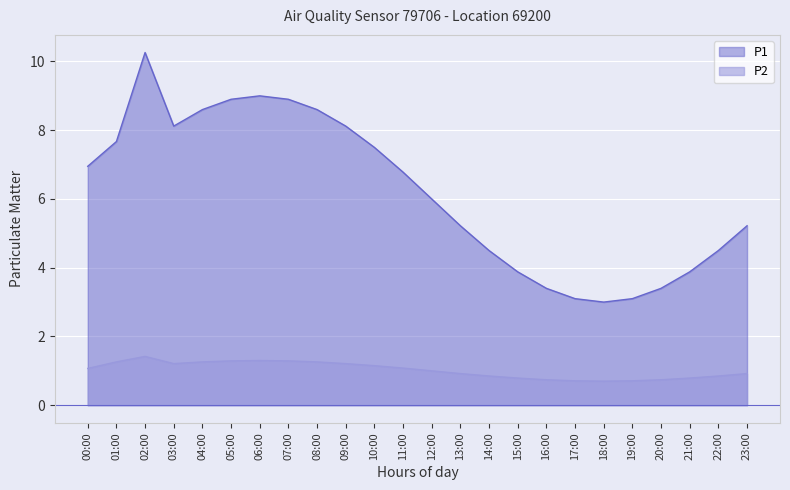

How many distinct data groups are displayed?

2